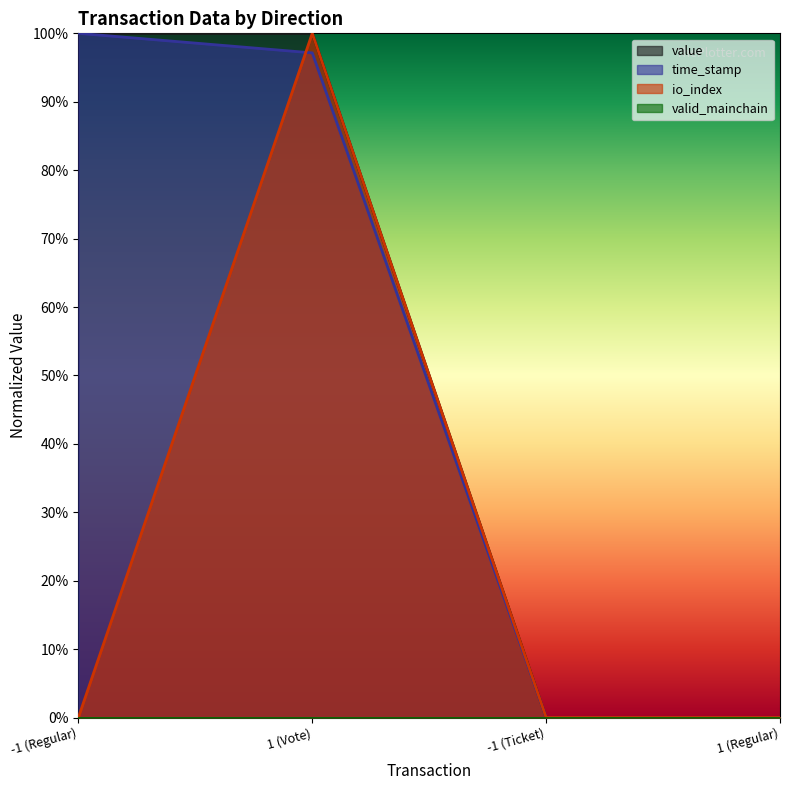

True or false: value and time_stamp intersect in this chart.

True